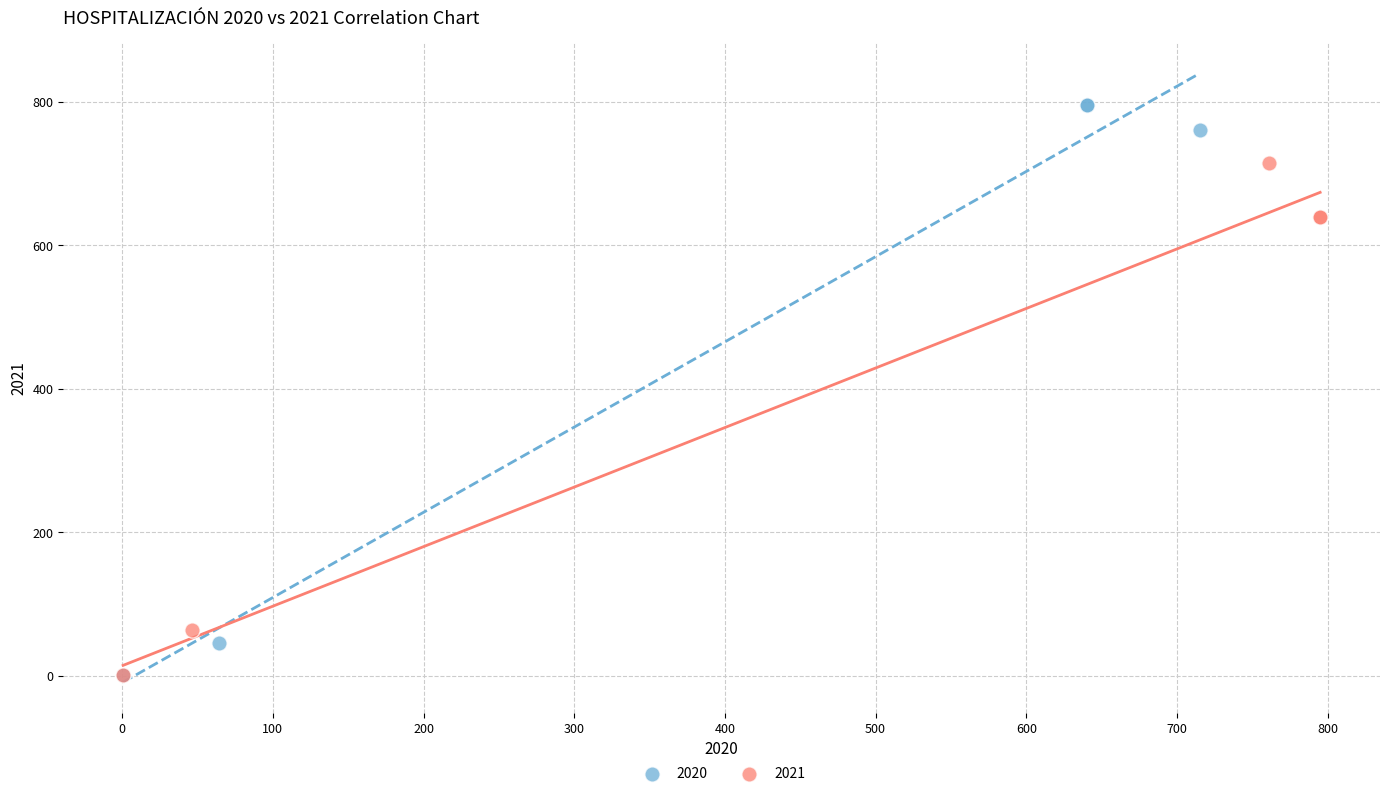

Which series has the largest Y range (max minus min)?

2020